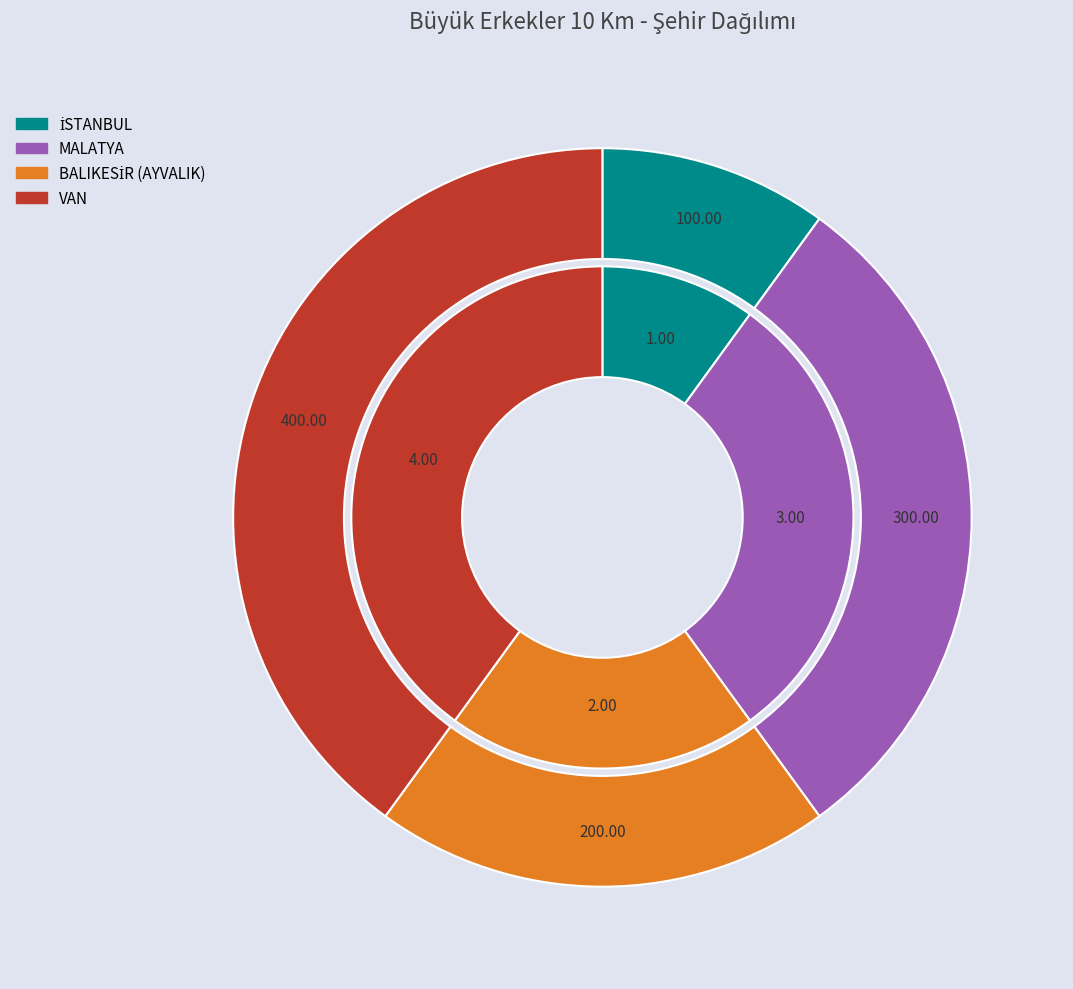

To the nearest percent, what is the difference between the İSTANBUL and BALIKESİR (AYVALIK) slice percentages?

10%